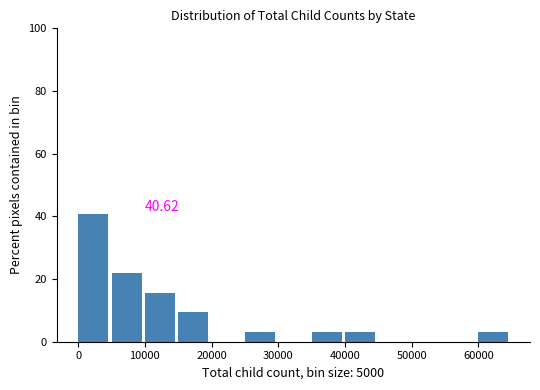

Over which range of the x-axis is the bar tallest?

0 to 5000